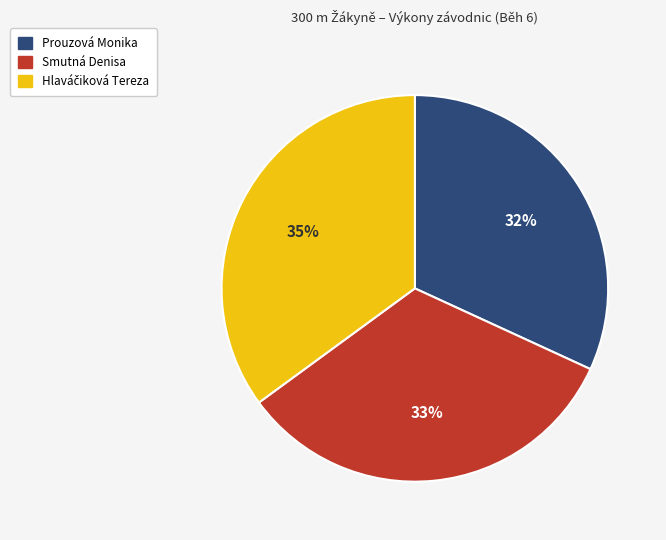

To the nearest percent, what percentage of the pie is Prouzová Monika?

32%